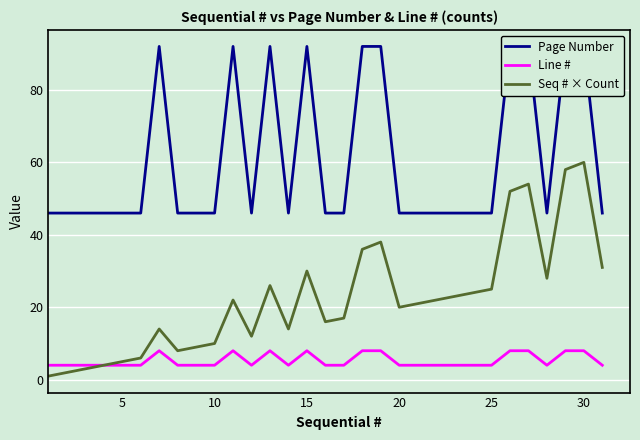

What is the highest value of the Seq # × Count series?

60